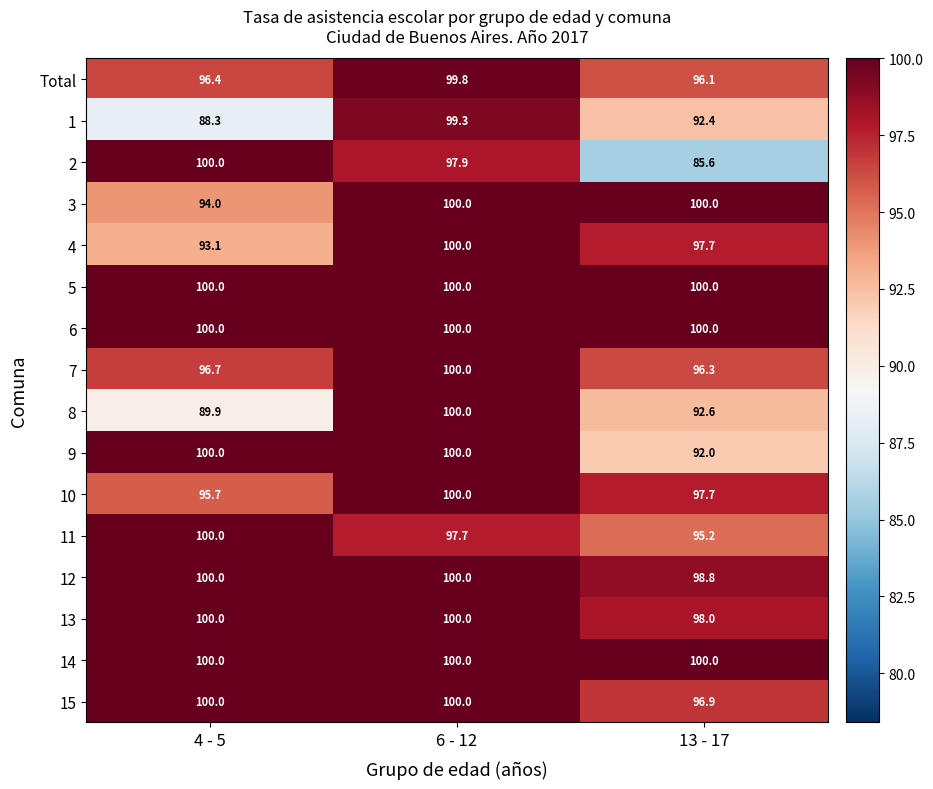

How many categories are shown in the chart?

3